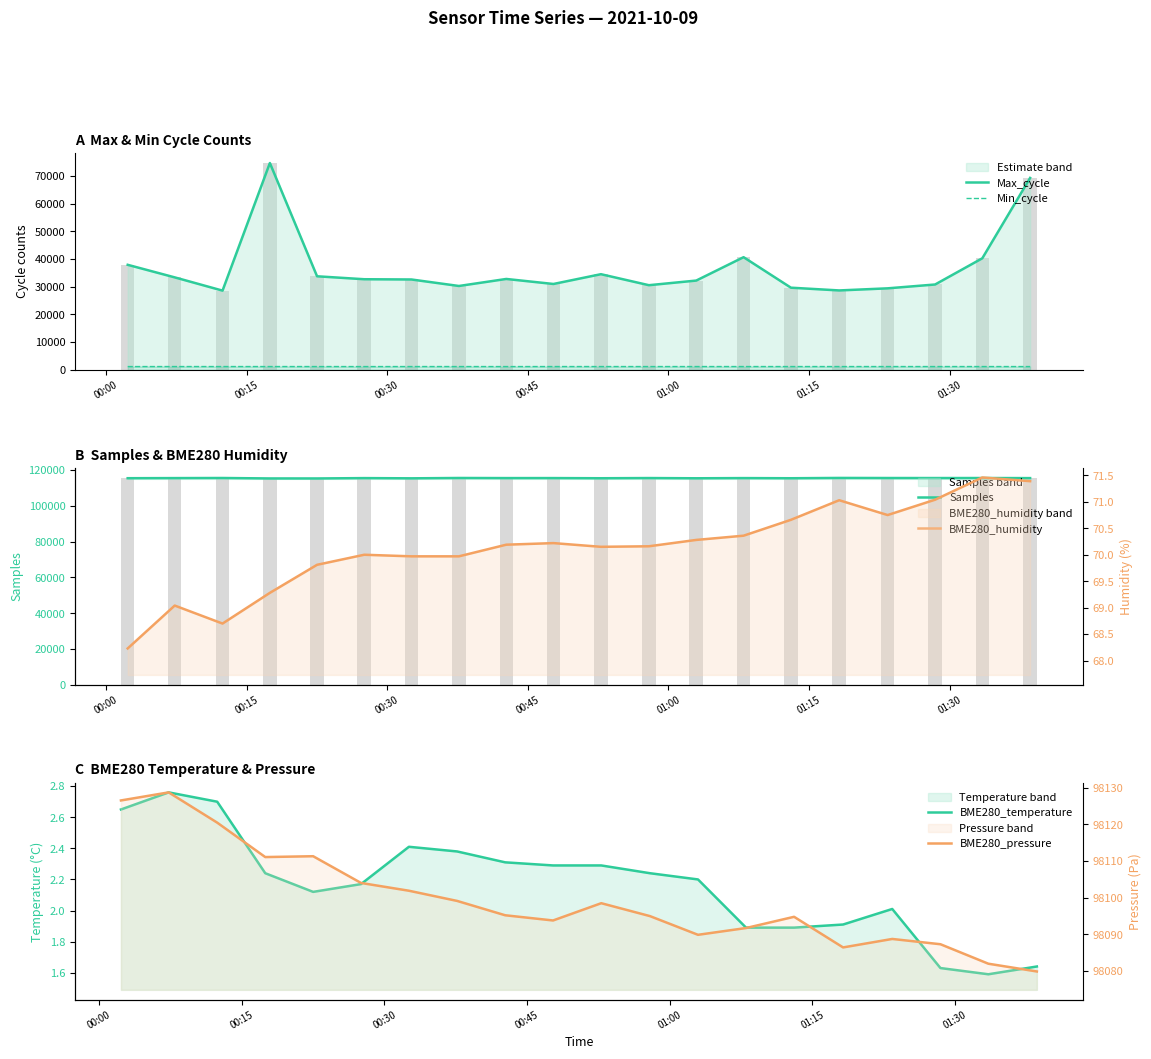

What is the lowest value of the BME280_pressure series?

98079.9